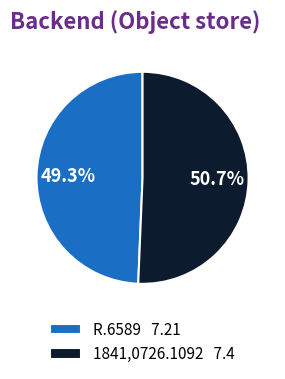

What is the largest slice in the pie chart?

1841,0726.1092